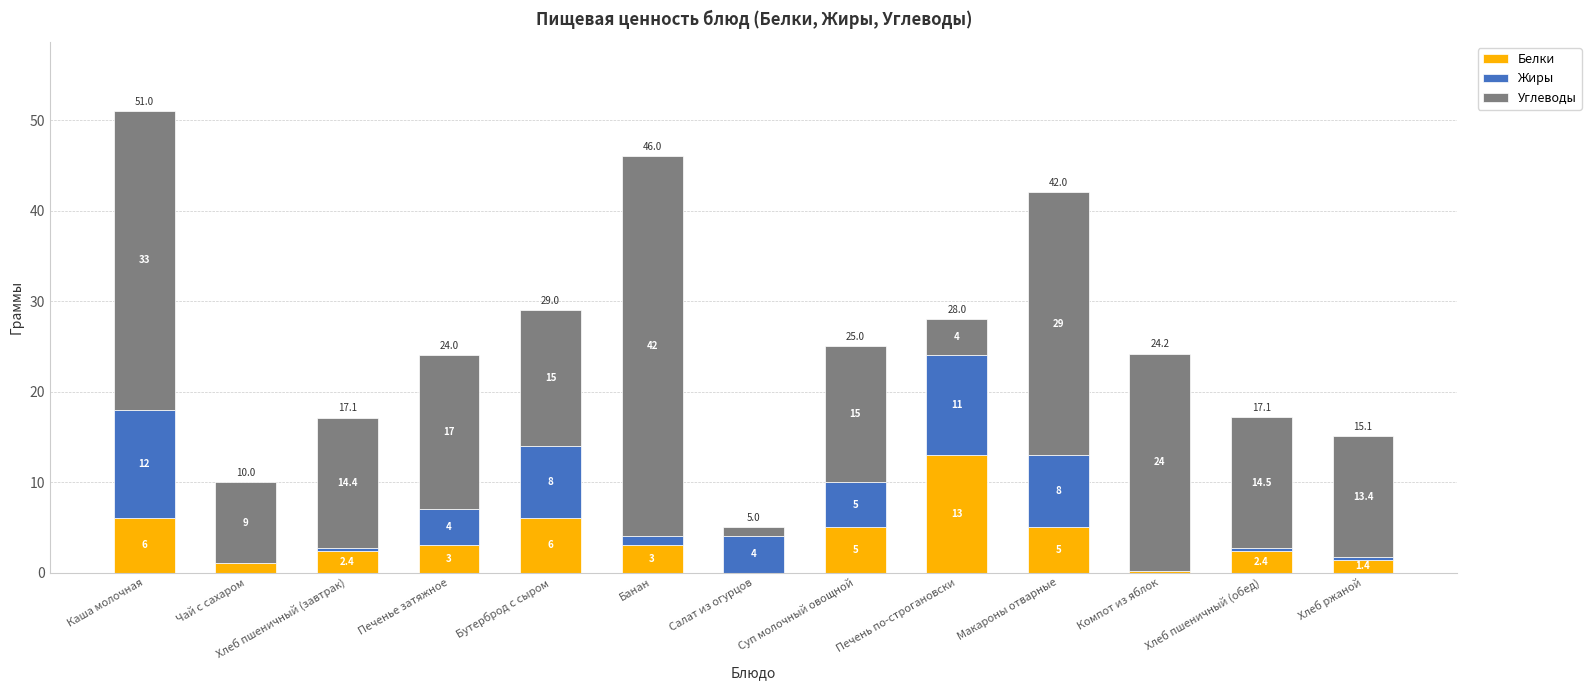

How many categories are shown in the chart?

13